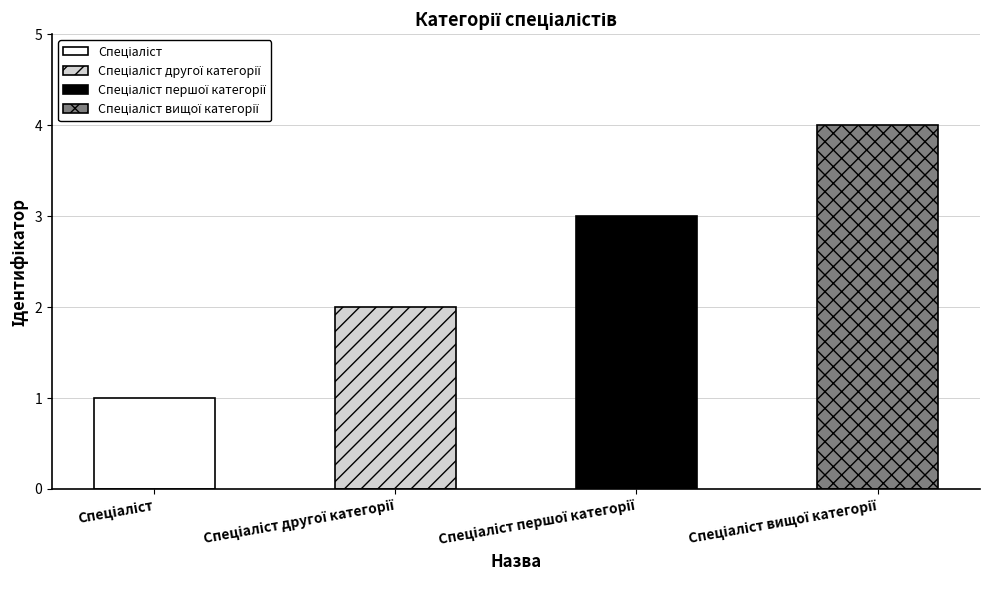

What is the change in value from Спеціаліст першої категорії to Спеціаліст вищої категорії?

+1